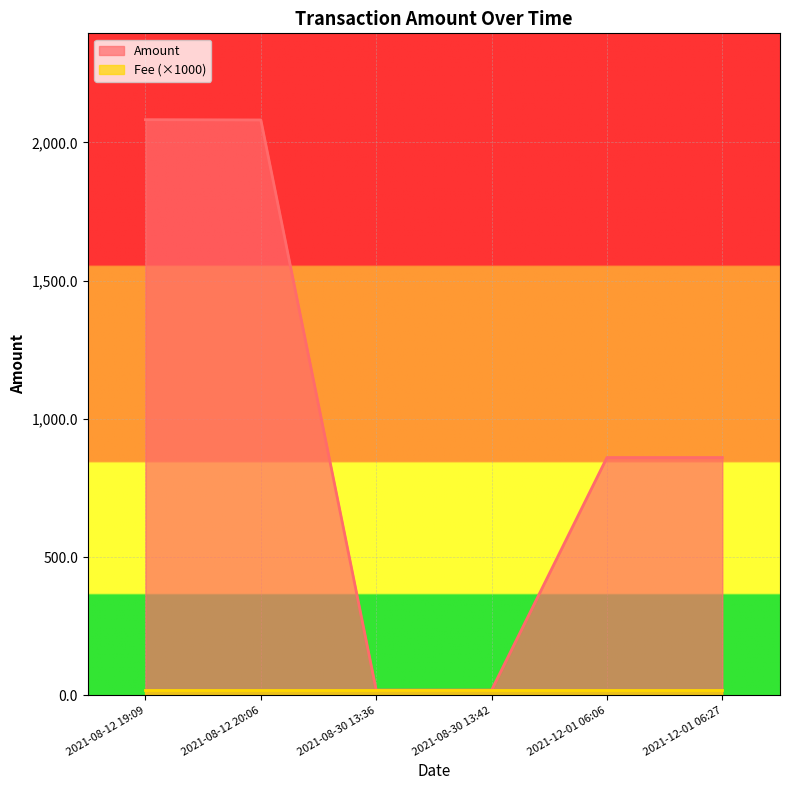

List the series in order of their peak value, lowest first.

Fee, Amount